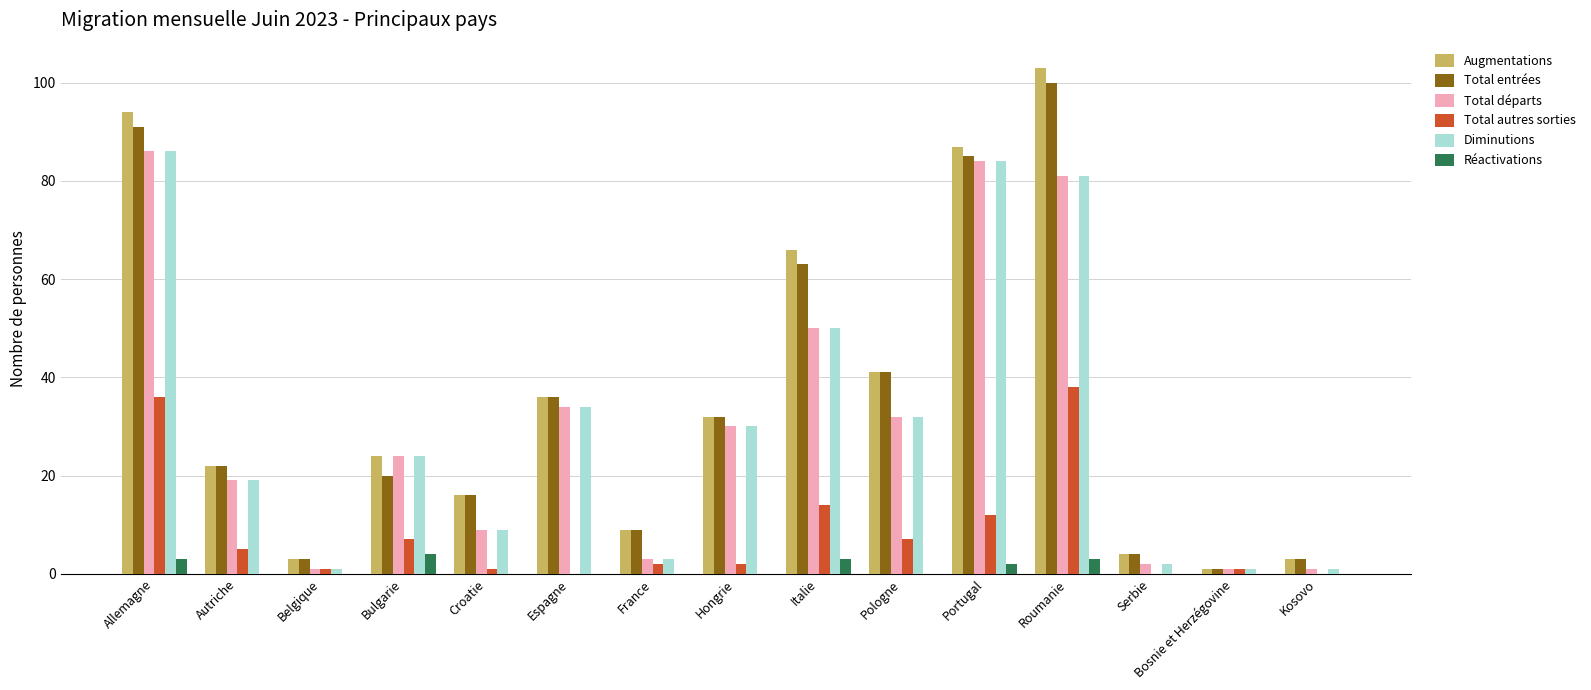

What is the maximum value shown in the chart?

103